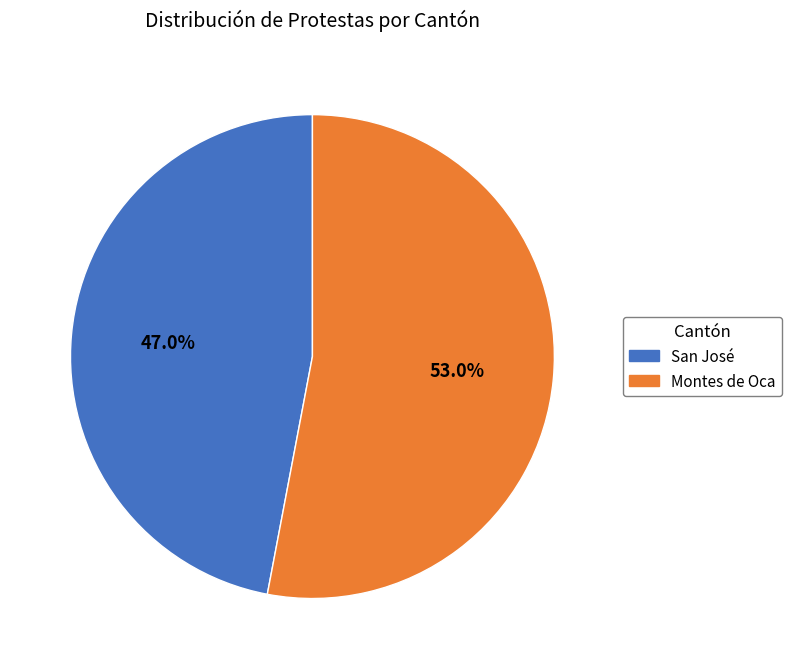

Count the number of slices in the pie.

2